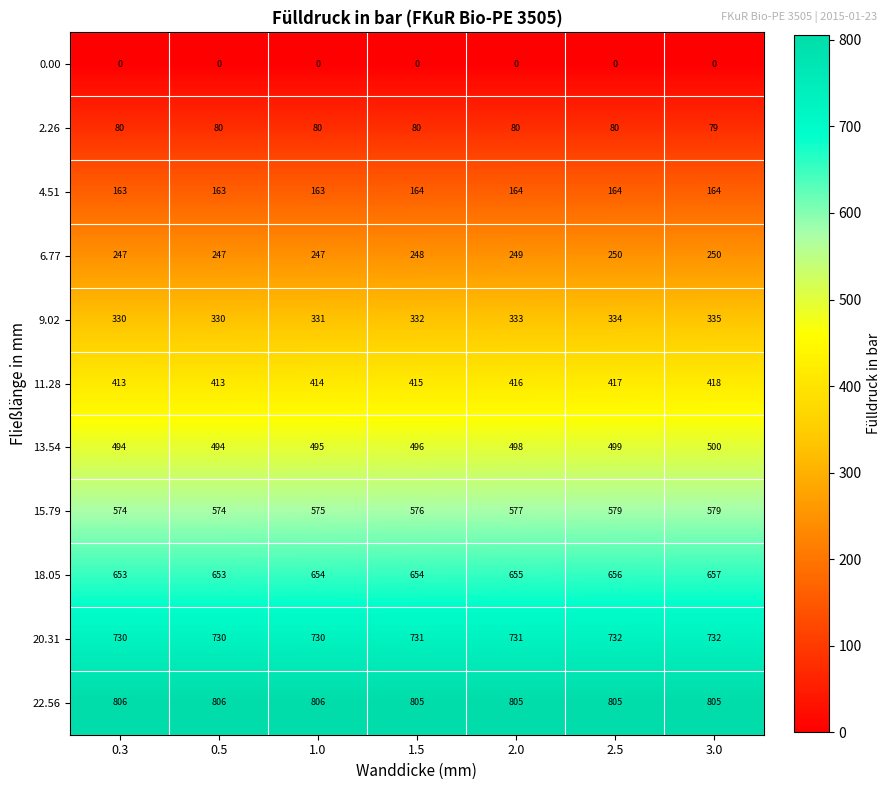

What is the total value across all series at 0.5?

4490